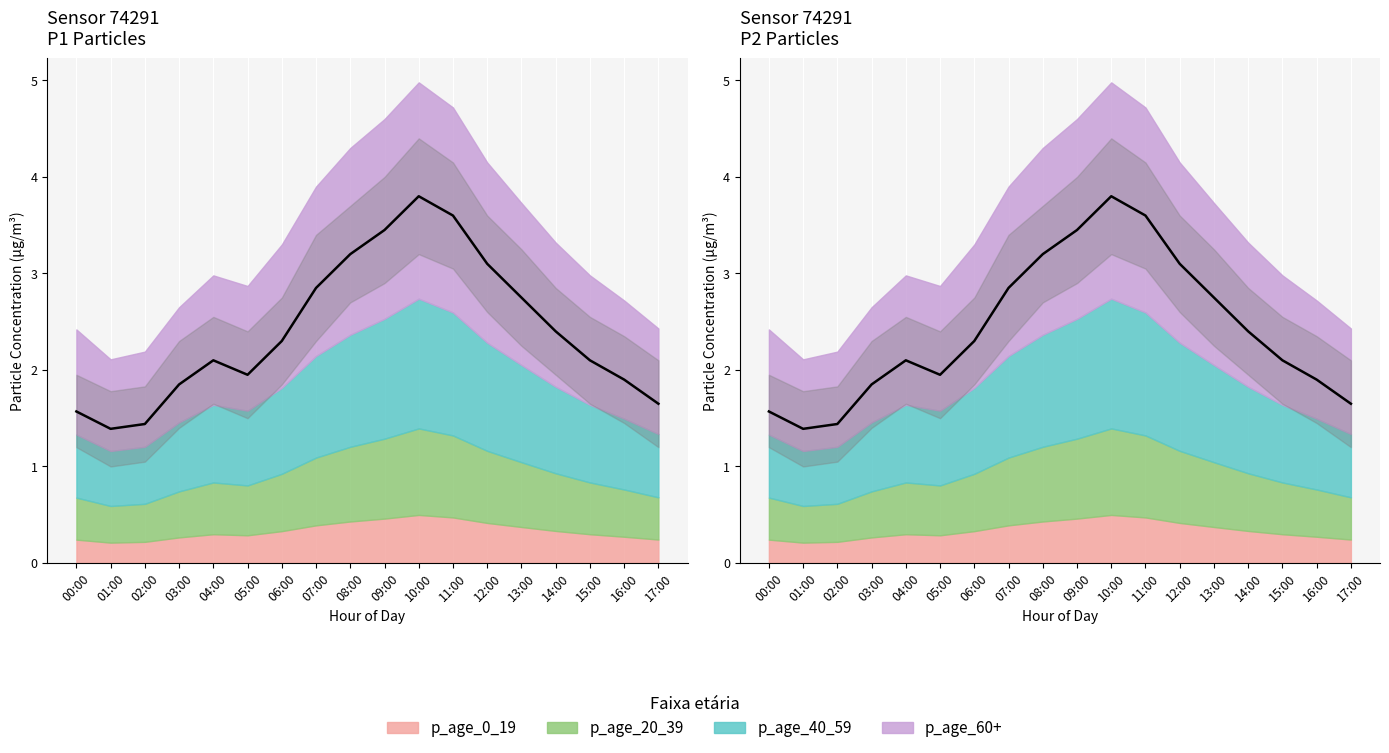

List the labels in order of value, smallest first.

01:00, 02:00, 00:00, 17:00, 03:00, 16:00, 05:00, 04:00, 15:00, 06:00, 14:00, 13:00, 07:00, 12:00, 08:00, 09:00, 11:00, 10:00